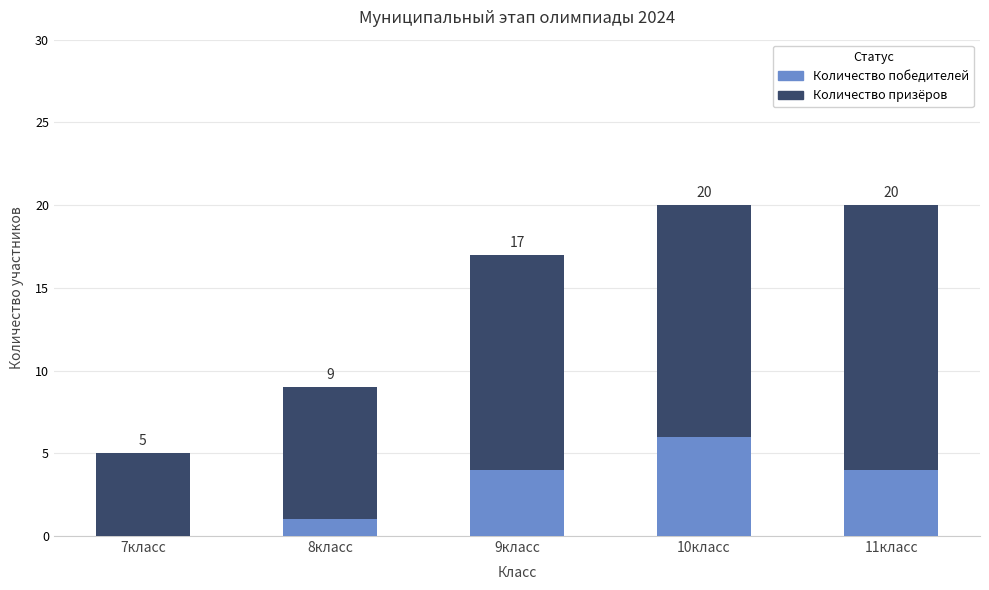

Between 7класс and 10класс, which series saw the biggest shift?

Количество призёров